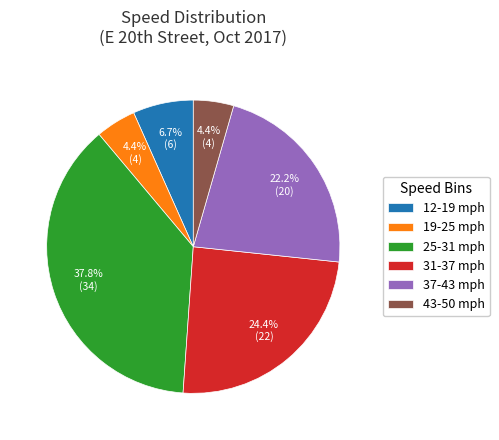

To the nearest percent, what is the average slice percentage?

17%